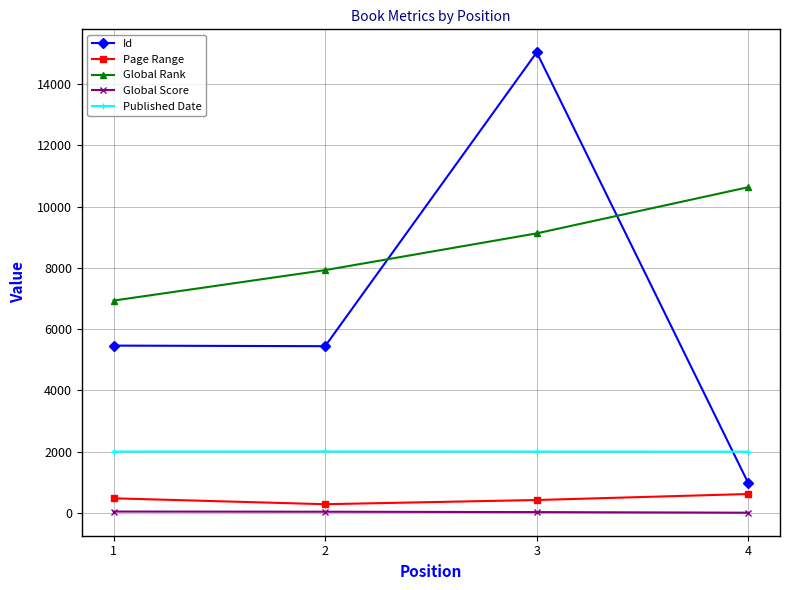

How many lines are shown in the chart?

5